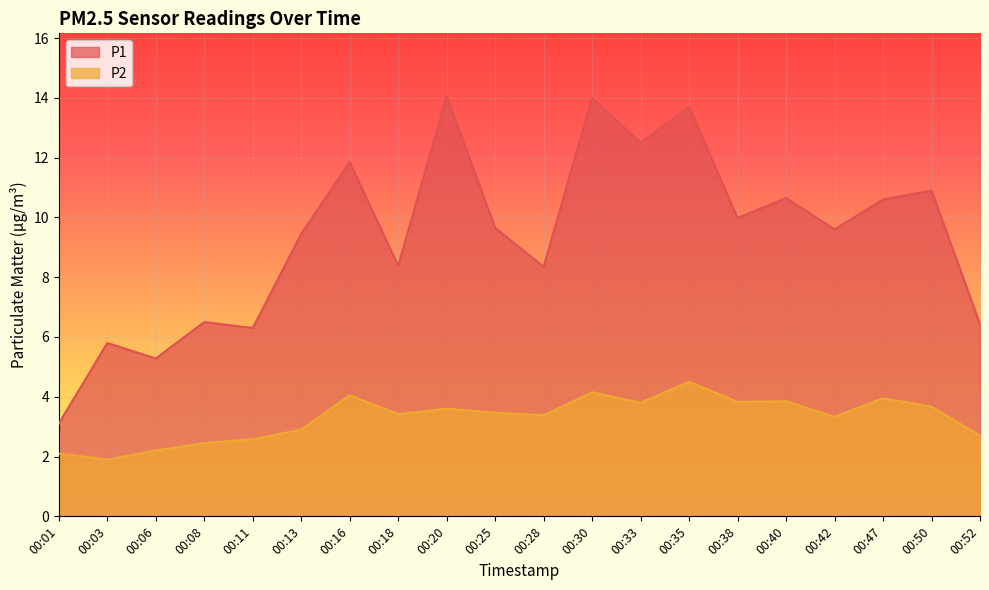

Reading right to left, list all the values displayed in this chart.

P1: 00:52=6.4	00:50=10.9	00:47=10.6	00:42=9.6	00:40=10.7	00:38=10.0	00:35=13.7	00:33=12.5	00:30=14.0	00:28=8.3	00:25=9.7	00:20=14.1	00:18=8.4	00:16=11.8	00:13=9.4	00:11=6.3	00:08=6.5	00:06=5.3	00:03=5.8	00:01=3.1
P2: 00:52=2.7	00:50=3.7	00:47=4.0	00:42=3.3	00:40=3.9	00:38=3.8	00:35=4.5	00:33=3.8	00:30=4.2	00:28=3.4	00:25=3.5	00:20=3.6	00:18=3.4	00:16=4.0	00:13=2.9	00:11=2.6	00:08=2.5	00:06=2.2	00:03=1.9	00:01=2.1